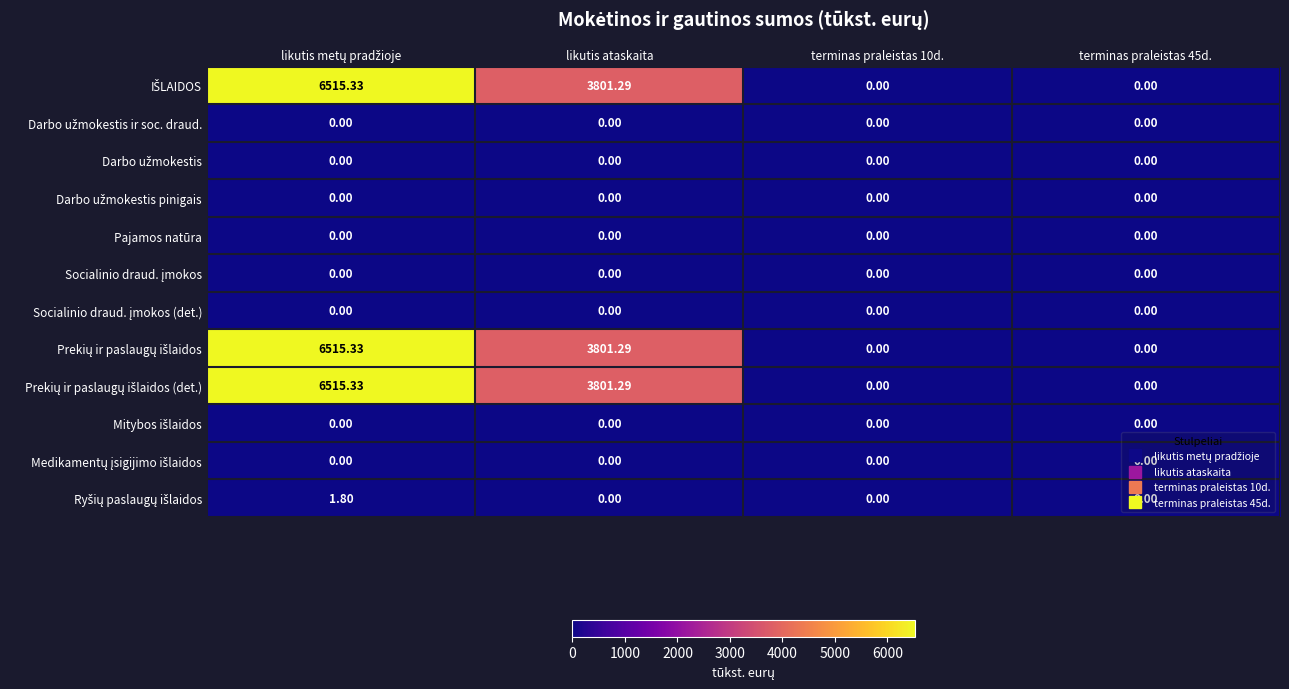

Which has a higher value, likutis metų pradžioje or terminas praleistas 45d.?

likutis metų pradžioje